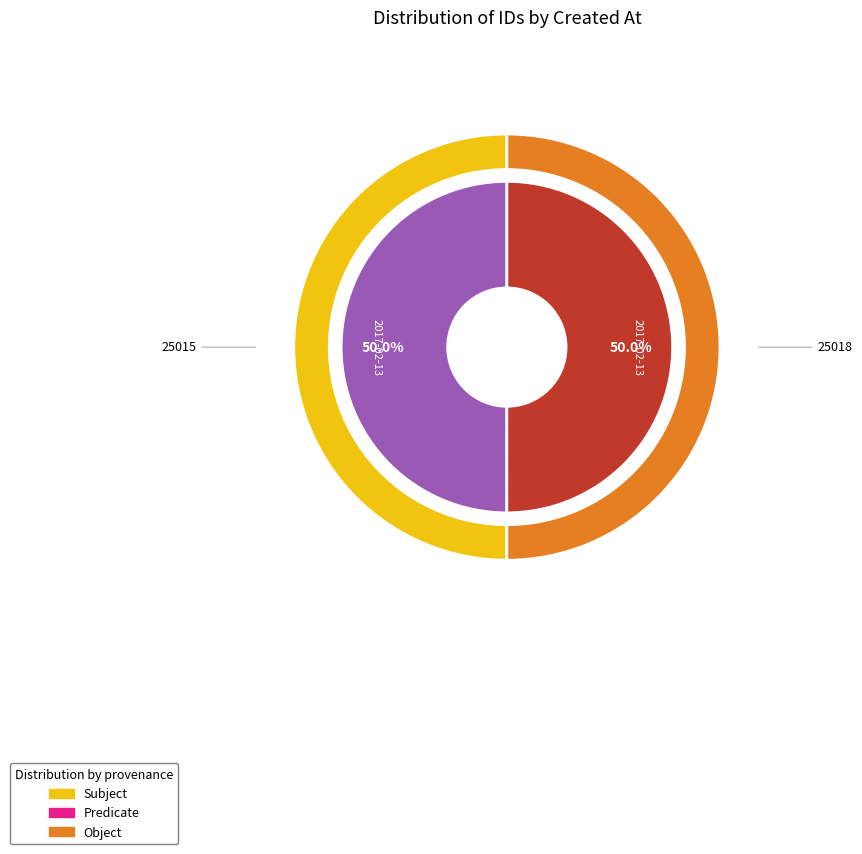

The 2017-02-13 14:24:41 UTC slice represents 39% of the pie. True or false?

False